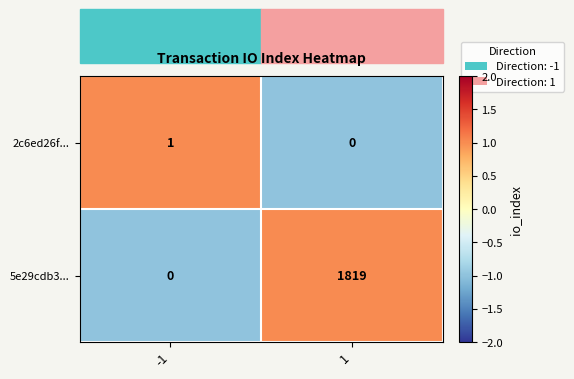

What is the sum of the 5e29cdb3... values at -1 and 1?

1819